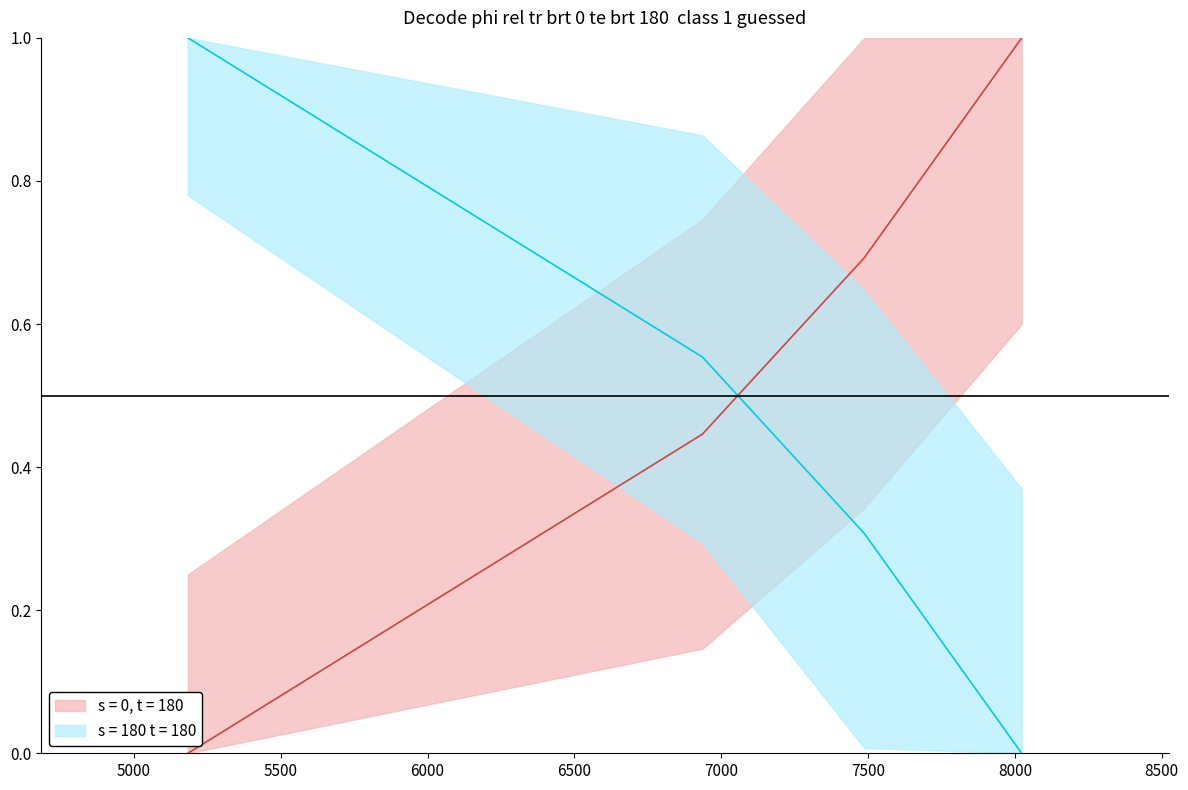

What is the ratio of the value at 7487 to the value at 8023?

0.7